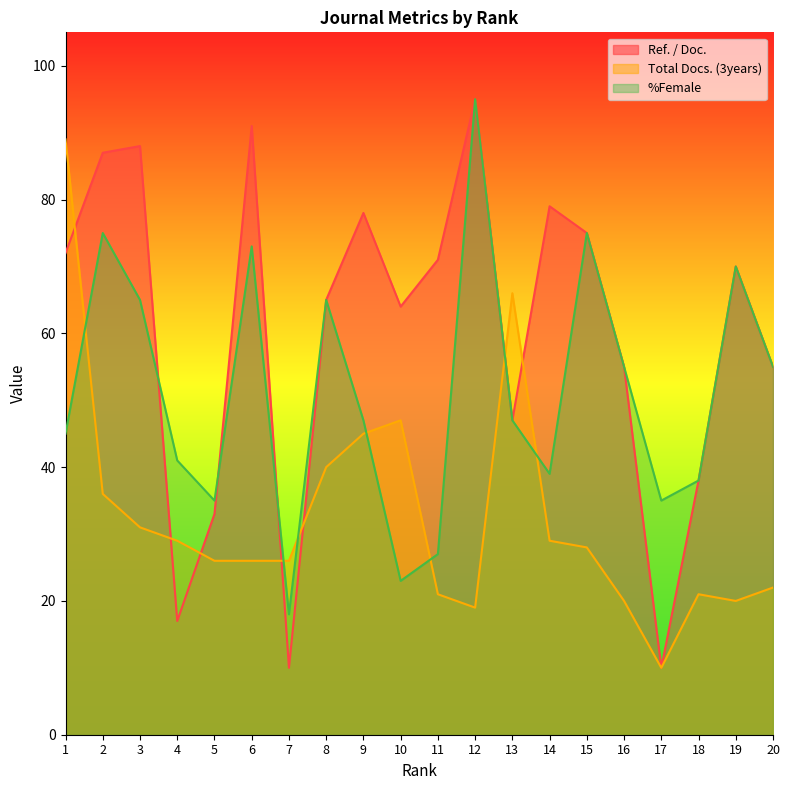

How many data points in Ref. / Doc. are less than 70?

10